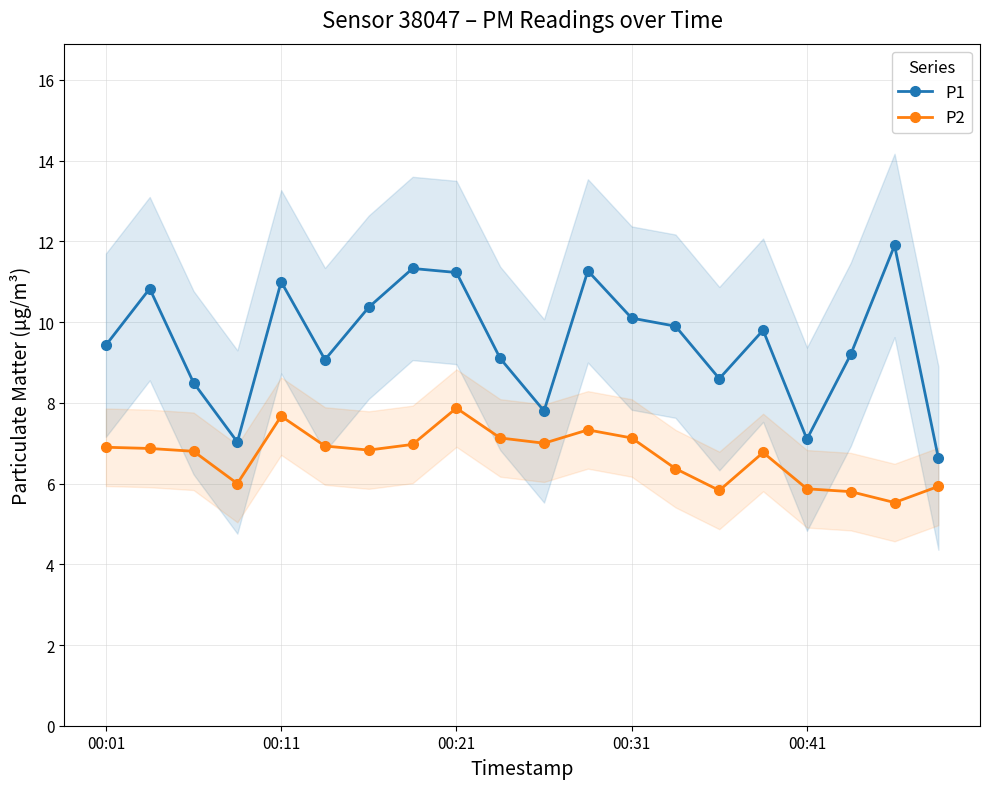

Is it true that P2 equals 3.0 at 18?

False